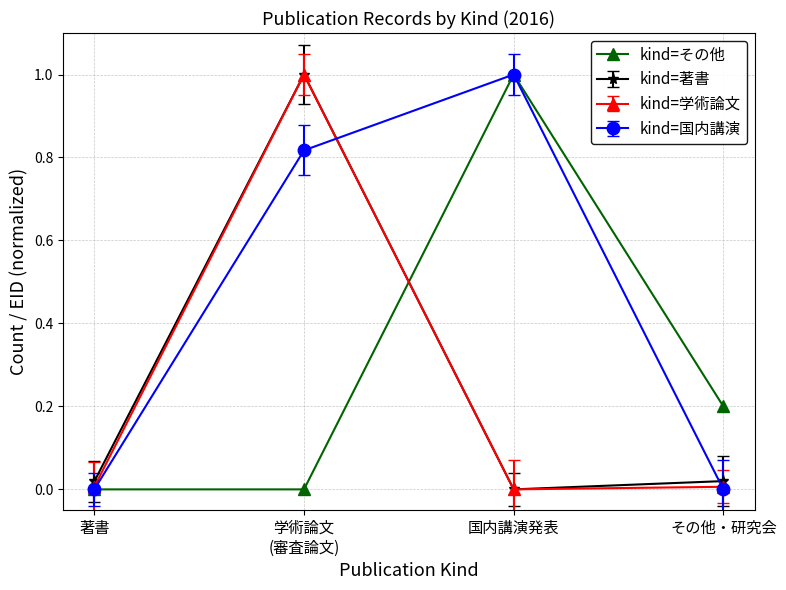

True or false: kind=著書 and kind=国内講演 intersect in this chart.

True